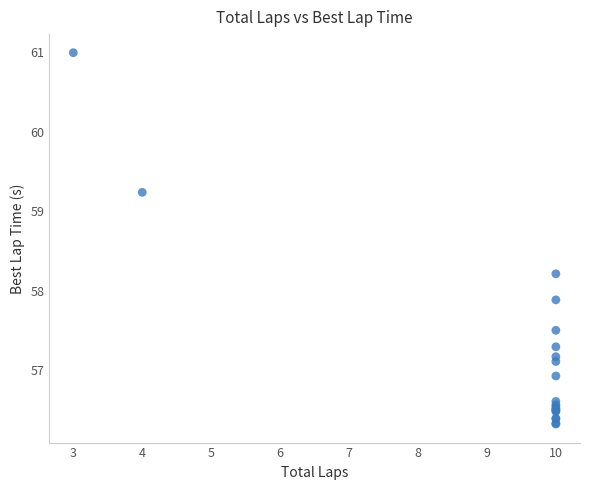

What Y value in the scatter plot is closest to 58?

57.9